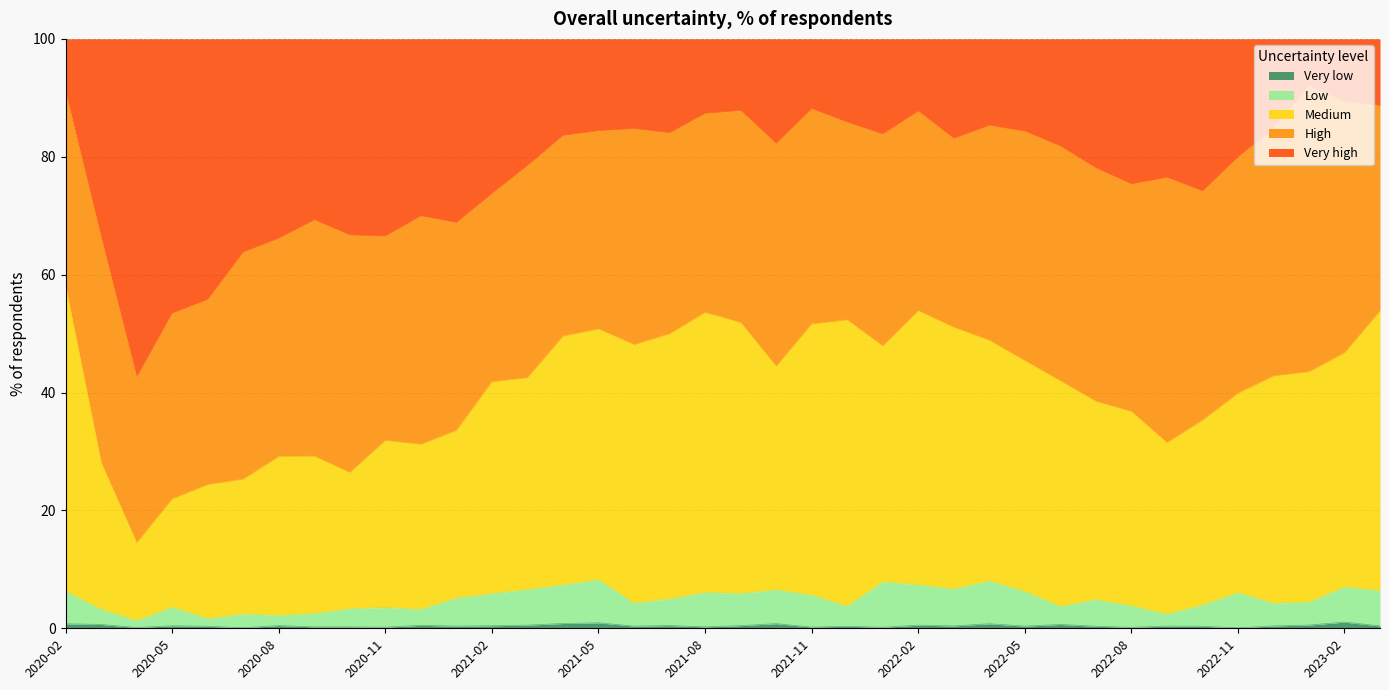

How many values in the Low series exceed 5?

18